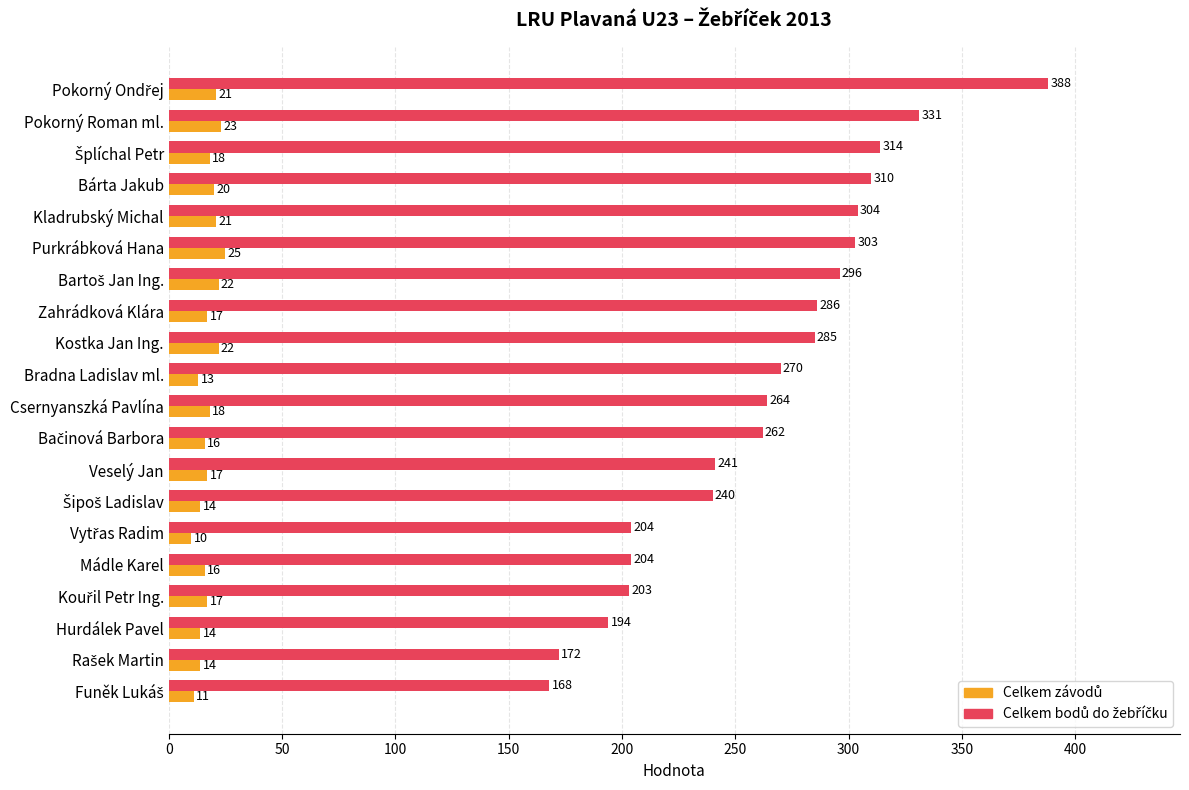

What is the maximum value shown in the chart?

388